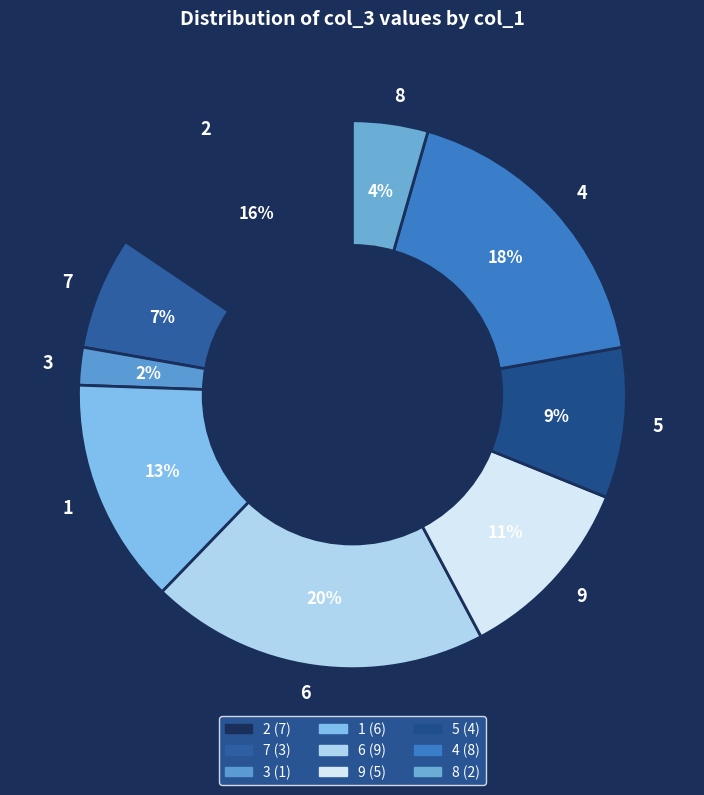

Count the number of slices in the pie.

9